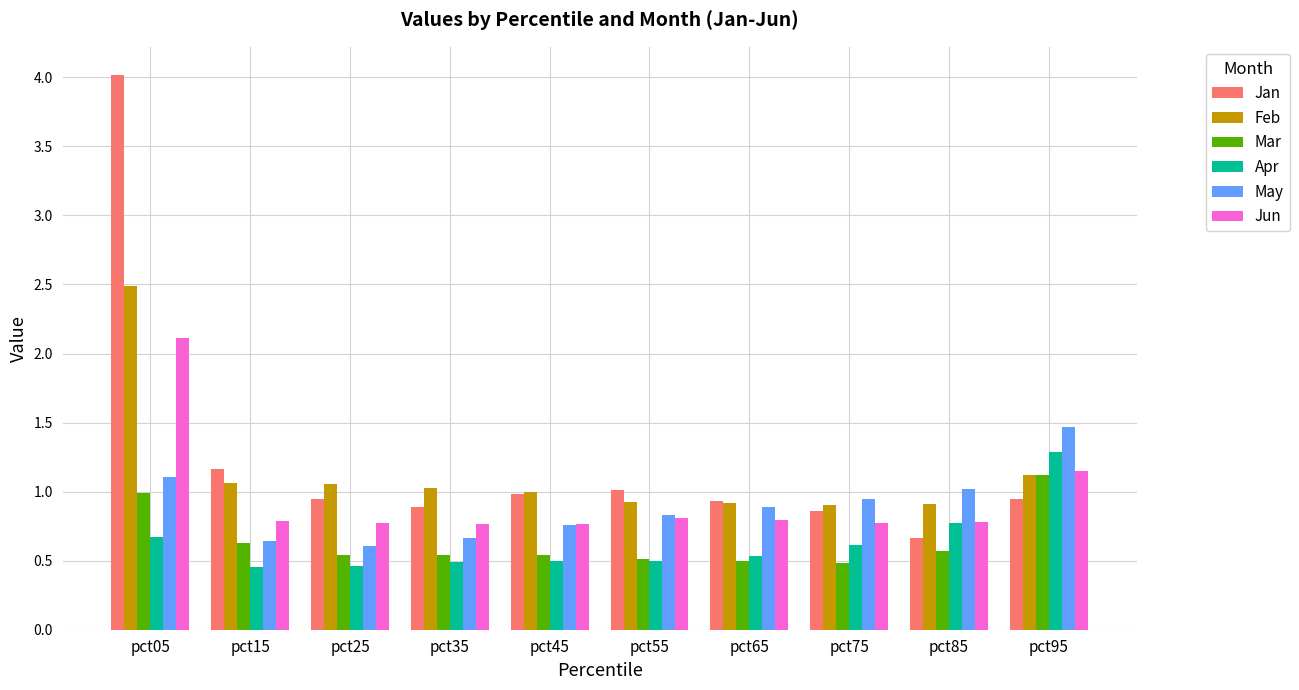

Which series changed the most between pct05 and pct35?

Jan